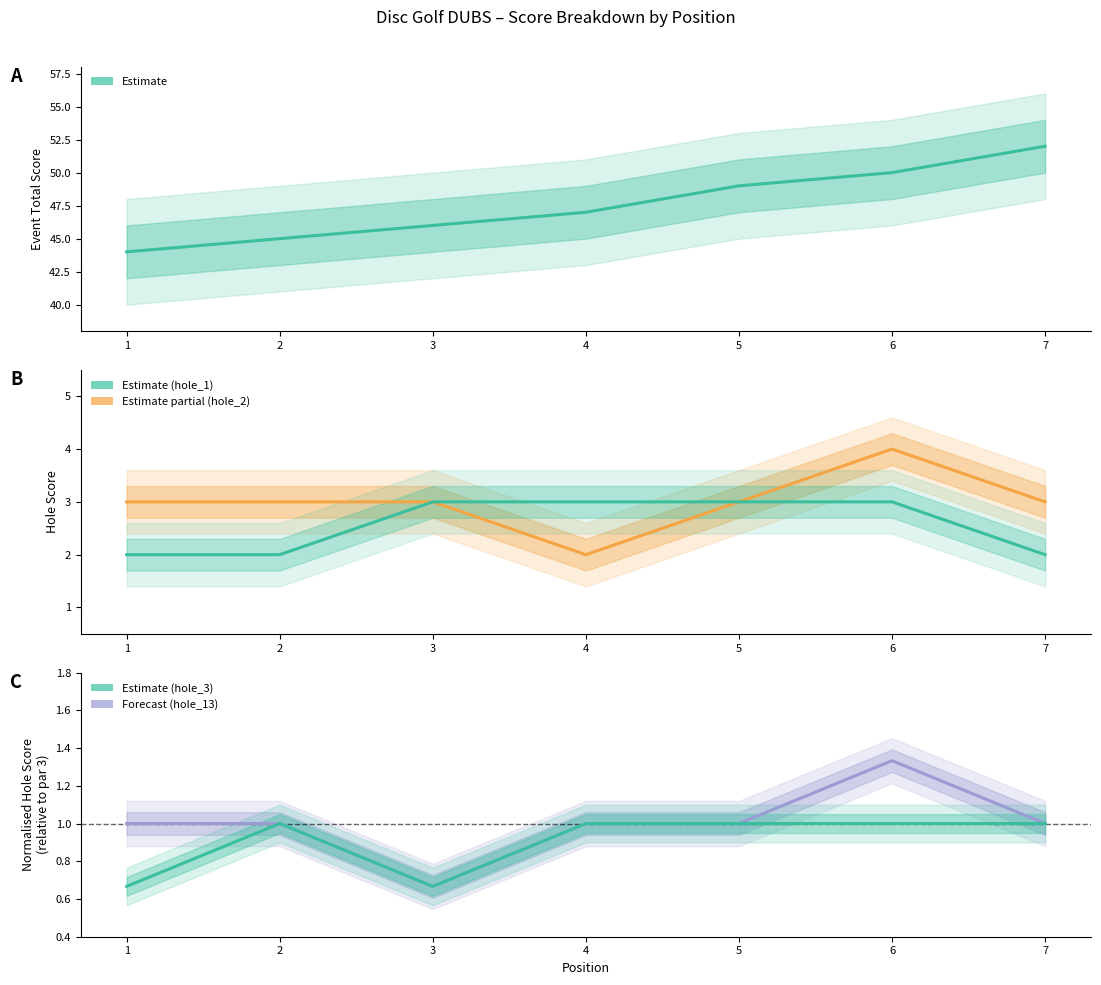

What is the value of the hole_1 point at the 2nd from the left?

2.0